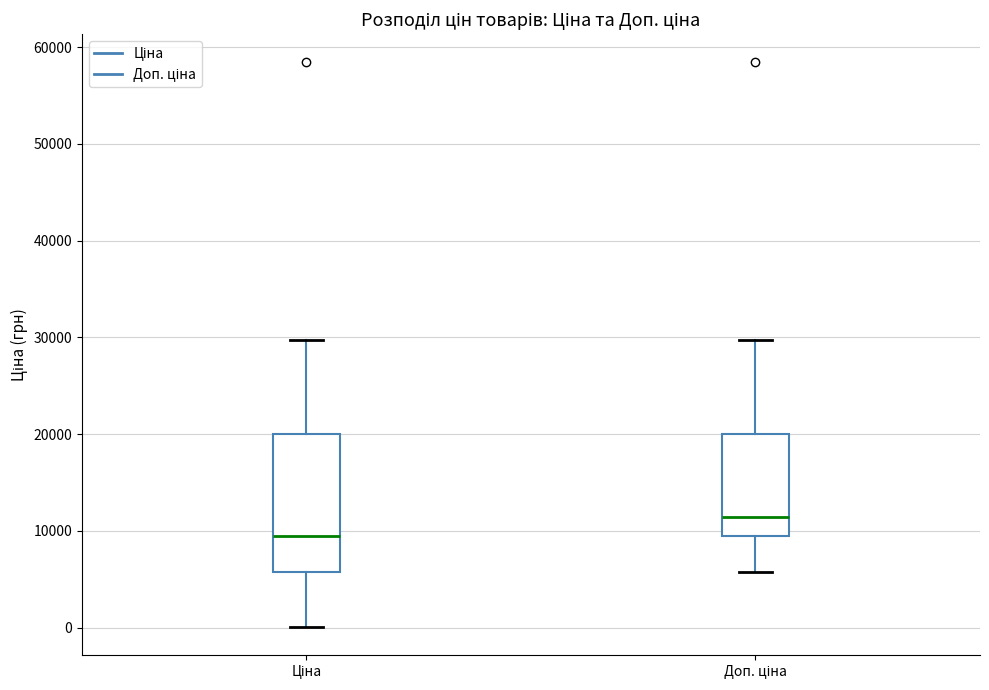

Which box is the tallest, from its lower edge to its upper edge?

Ціна